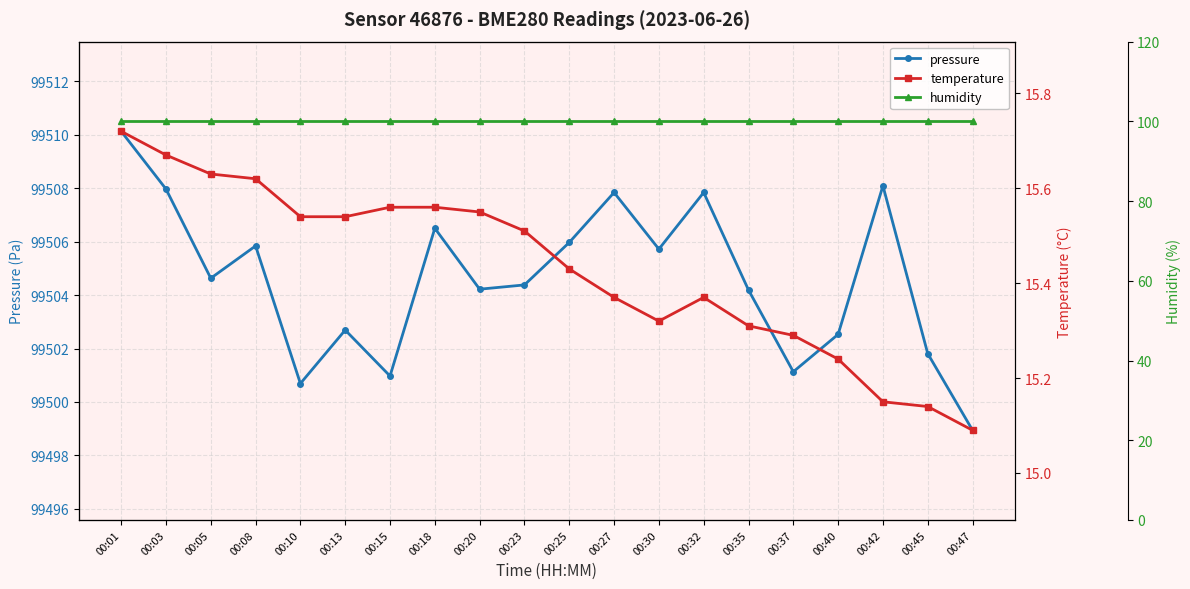

How many lines are shown in the chart?

3